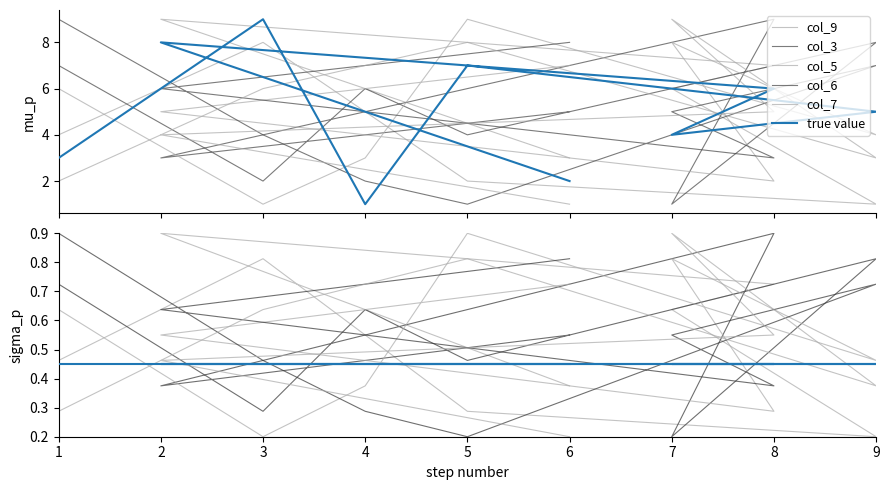

Which series has the largest range (max minus min)?

col_9